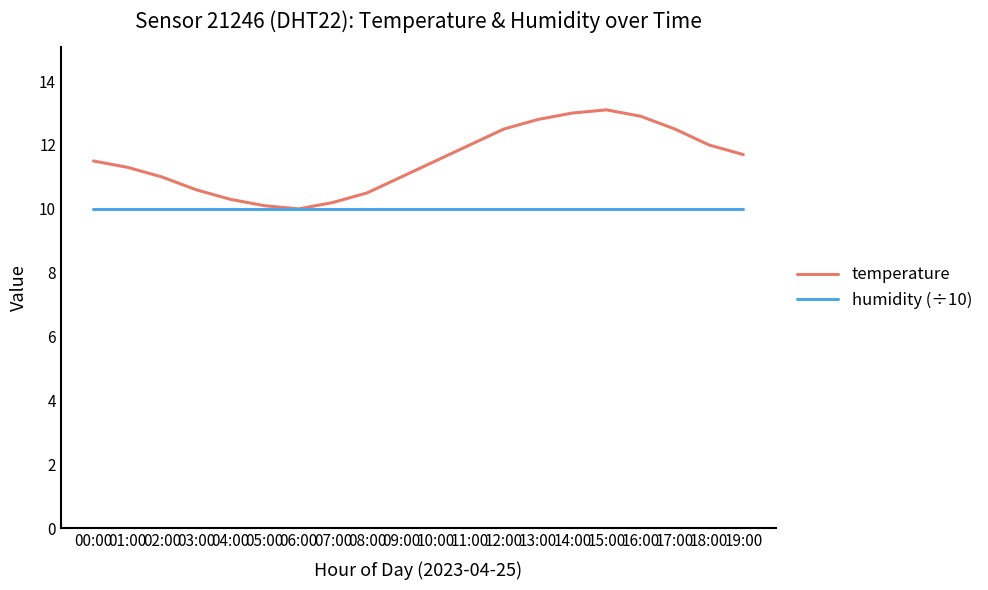

What is the lowest value of the temperature series?

10.0